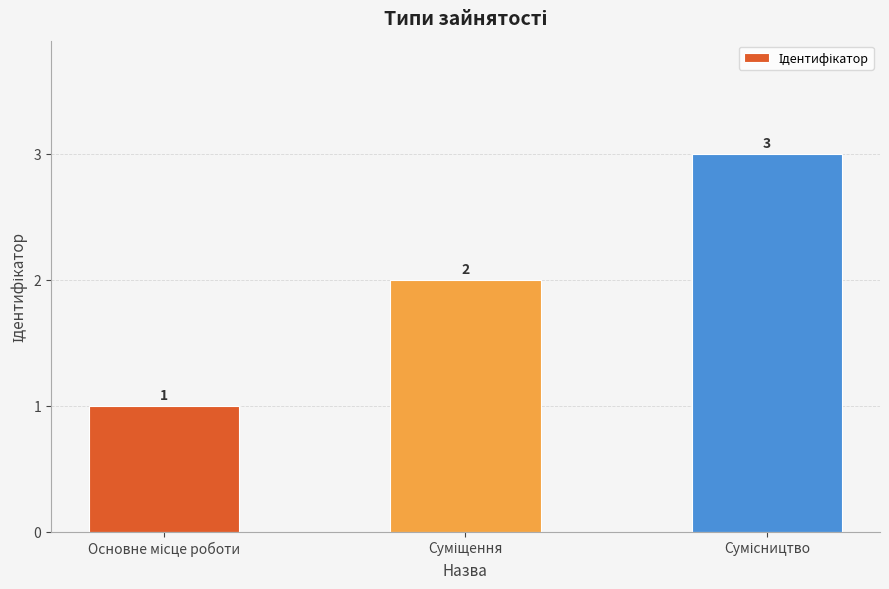

Count the values in the range 1 to 3.

3